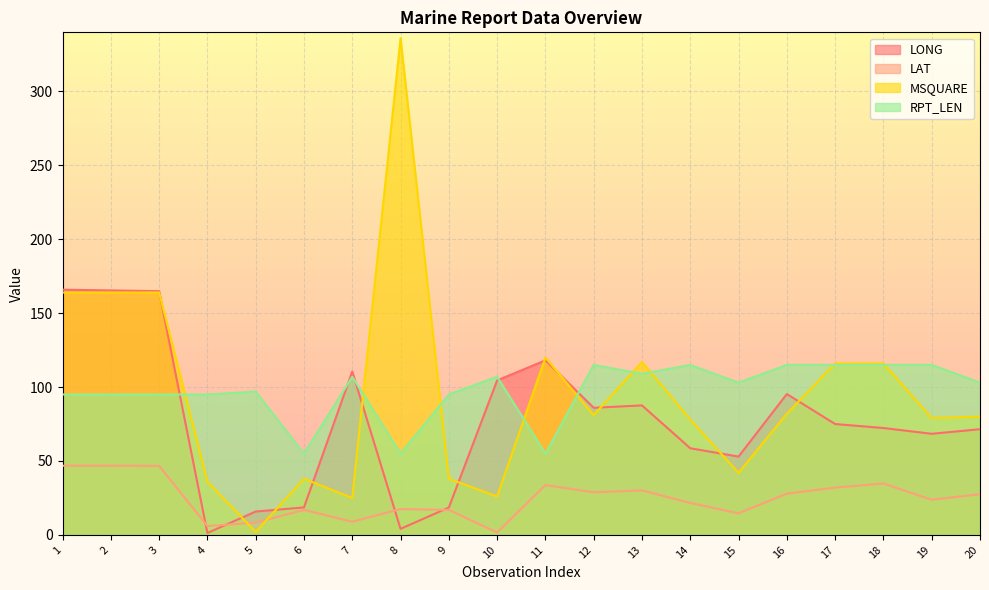

Where is LAT nearest to the value 24?

19